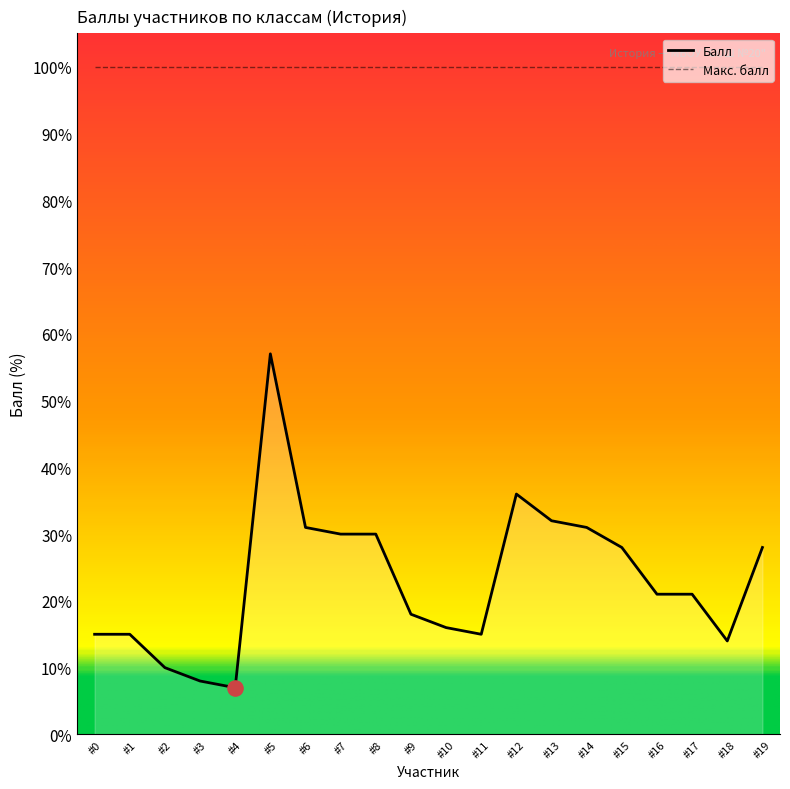

At how many categories does at least one series exceed 90?

20